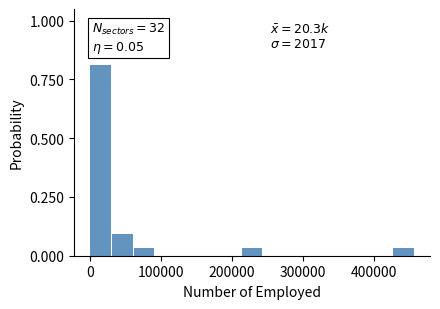

Around what value on the x-axis is the tallest bar? Give the approximate position of its centre, as read against the axis.

20000